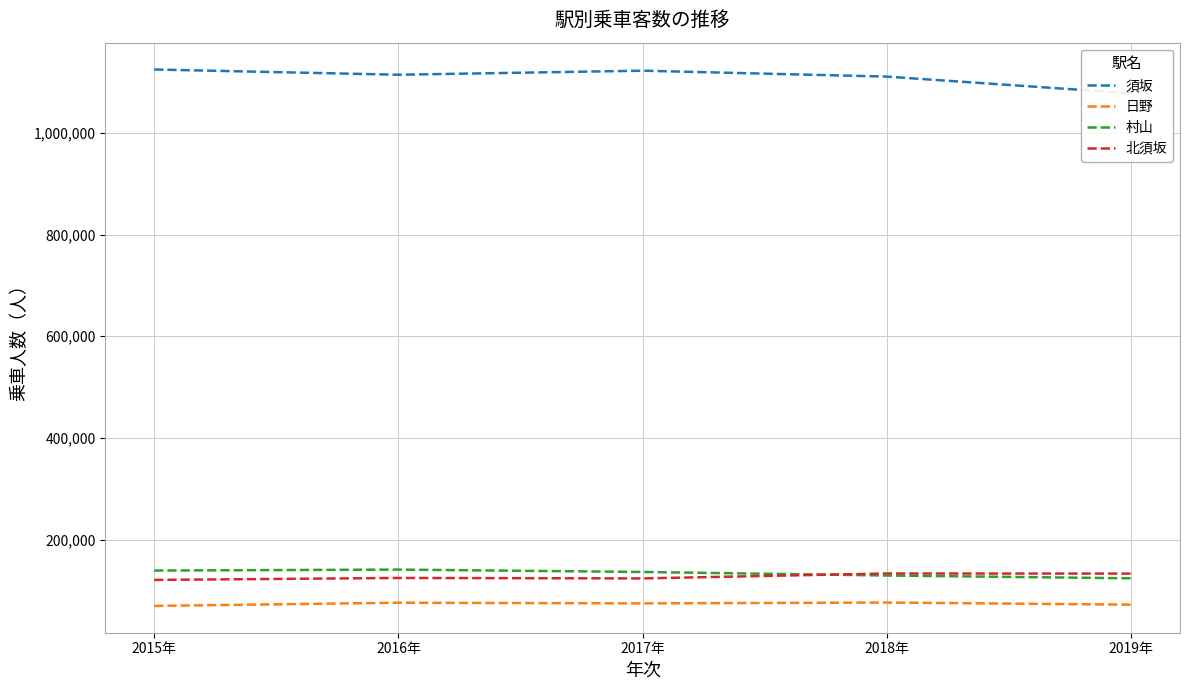

At which category does the chart reach its peak across all series?

2015年